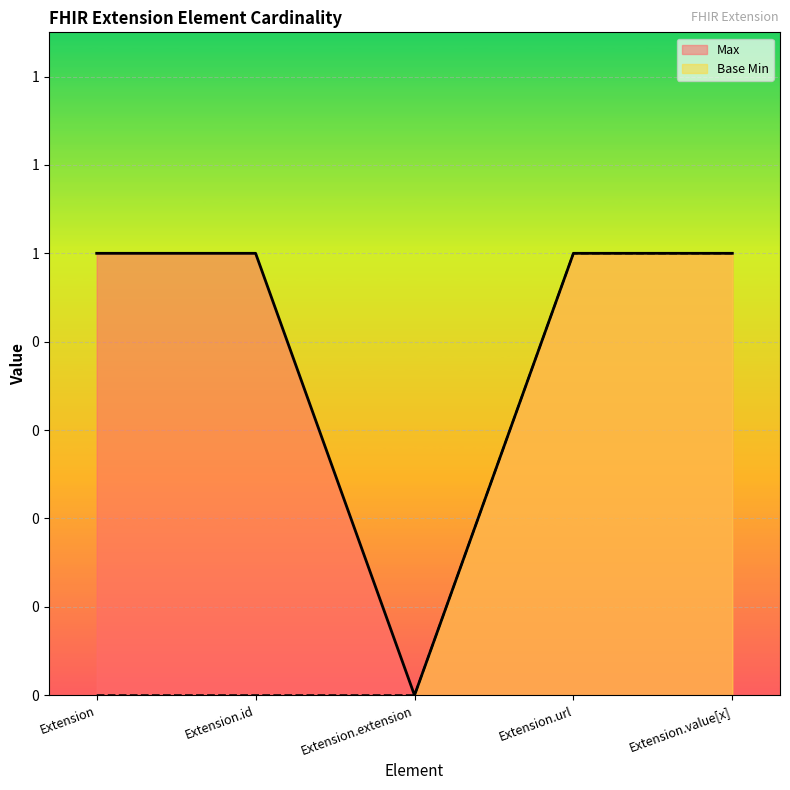

True or false: Base Min and Max cross at least once.

False